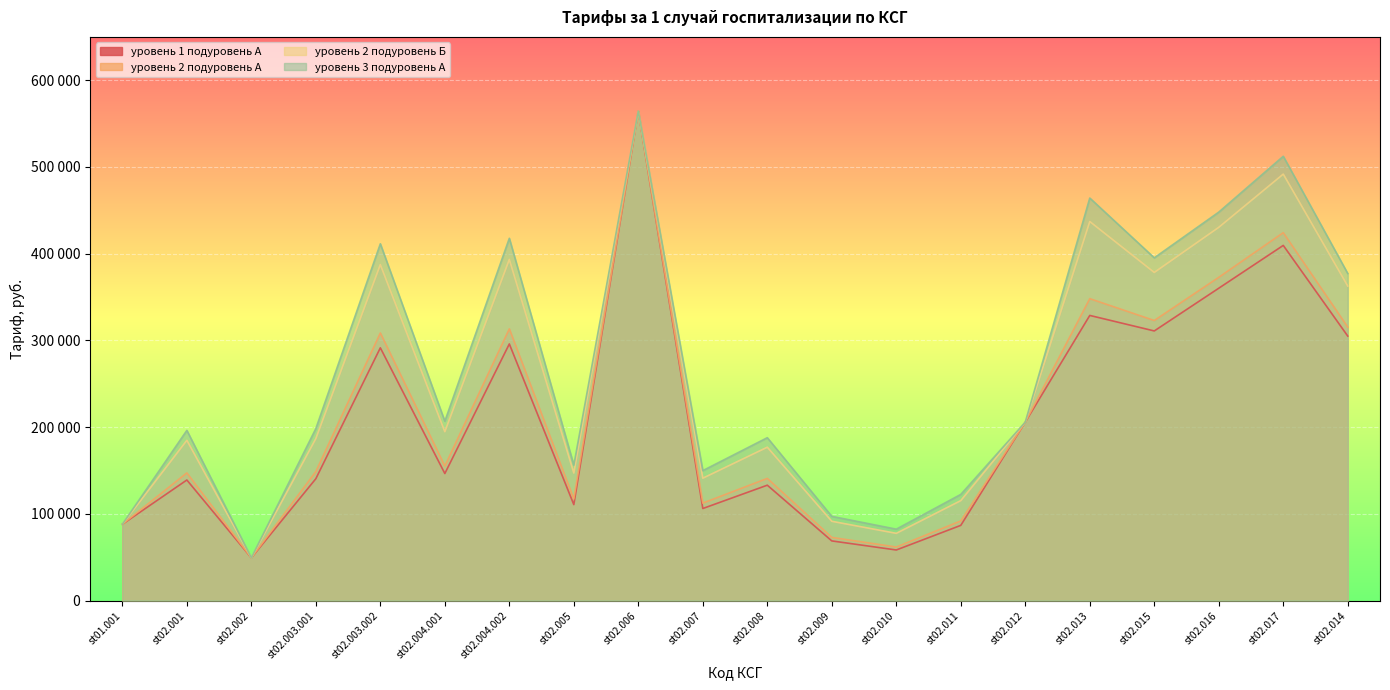

True or false: уровень 3 подуровень А and уровень 1 подуровень А cross at least once.

False